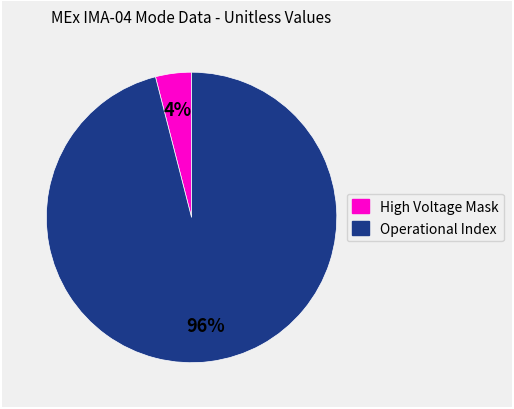

To the nearest percent, what is the difference between the largest and smallest slice percentages?

92%